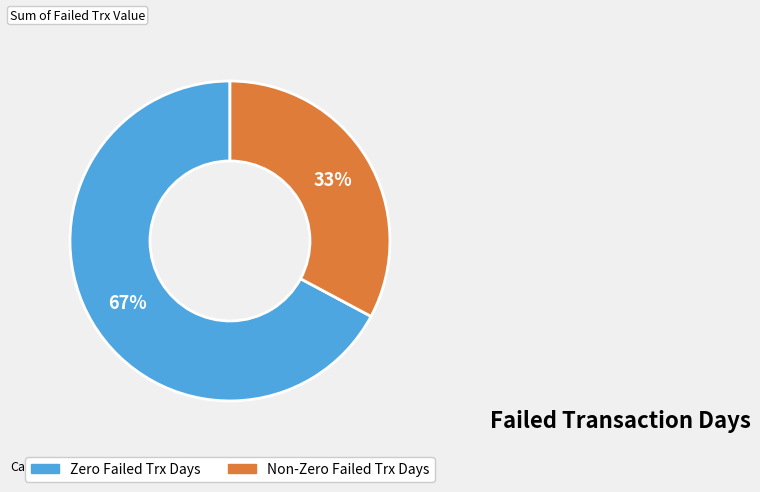

To the nearest percent, what is the average slice percentage?

50%